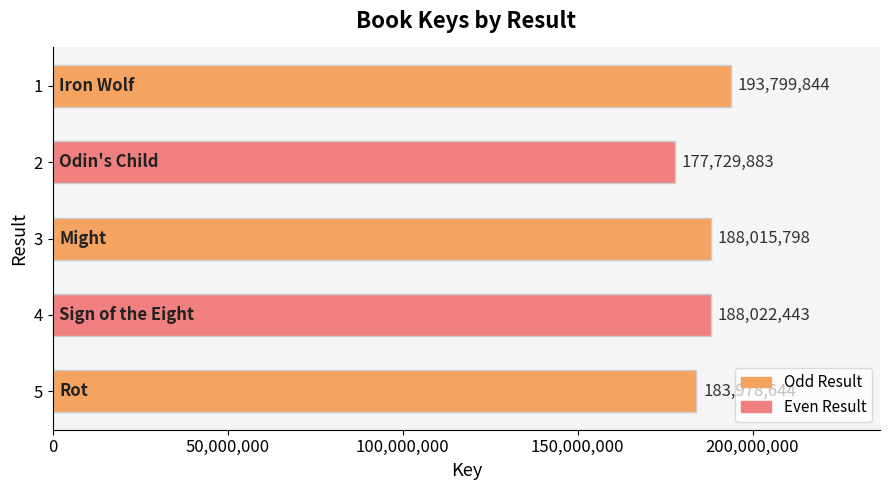

List the labels in order of value, smallest first.

2, 5, 3, 4, 1